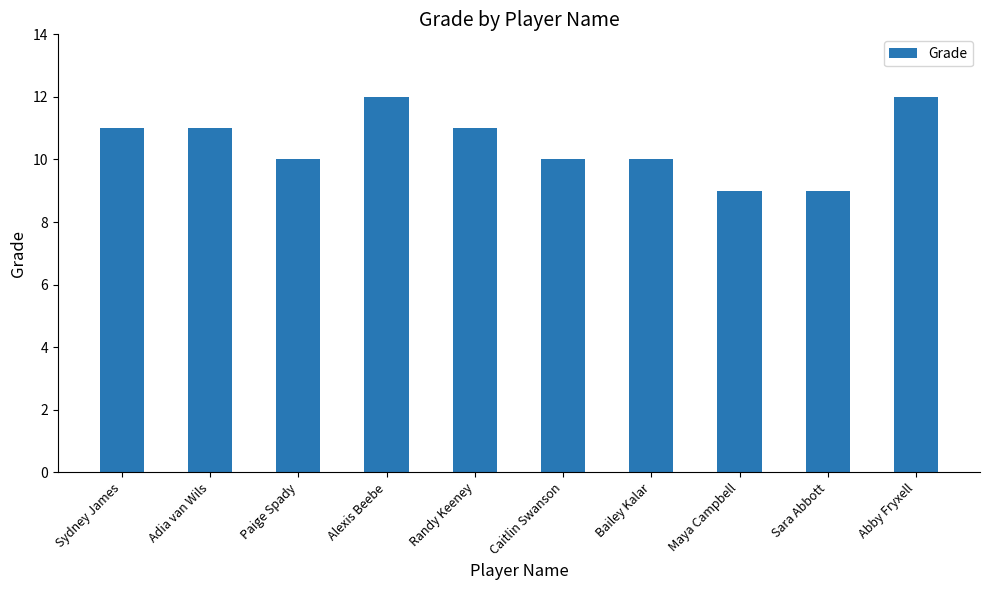

What is the approximate value at Sydney James?

11